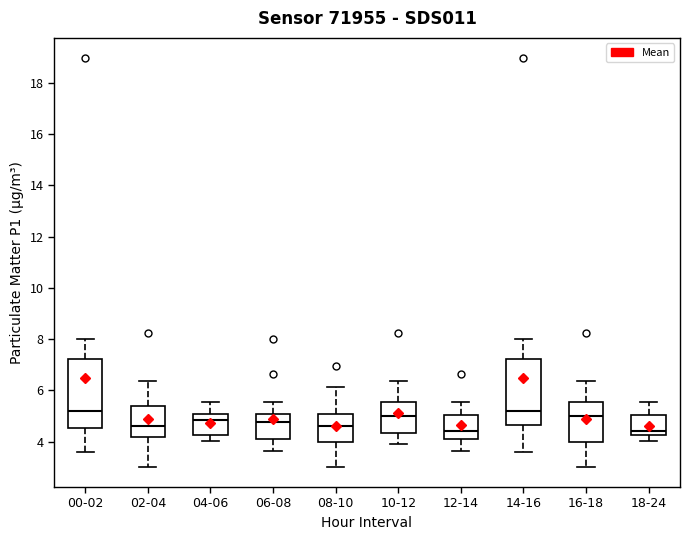

Reading left to right, read every box against the y-axis: the position of its median line, the range the box covers, and the ends of its whiskers. The values are not printed on the chart, so give them approximately, as read against the axis.

00-02: median 5.2, box 4.6 to 7.2, whiskers 3.6 to 8.0
02-04: median 4.6, box 4.2 to 5.4, whiskers 3.0 to 6.4
04-06: median 4.8, box 4.2 to 5.2, whiskers 4.0 to 5.6
06-08: median 4.8, box 4.2 to 5.2, whiskers 3.6 to 5.6
08-10: median 4.6, box 4.0 to 5.0, whiskers 3.0 to 6.2
10-12: median 5.0, box 4.4 to 5.6, whiskers 4.0 to 6.4
12-14: median 4.4, box 4.2 to 5.0, whiskers 3.6 to 5.6
14-16: median 5.2, box 4.6 to 7.2, whiskers 3.6 to 8.0
16-18: median 5.0, box 4.0 to 5.6, whiskers 3.0 to 6.4
18-24: median 4.4, box 4.2 to 5.0, whiskers 4.0 to 5.6